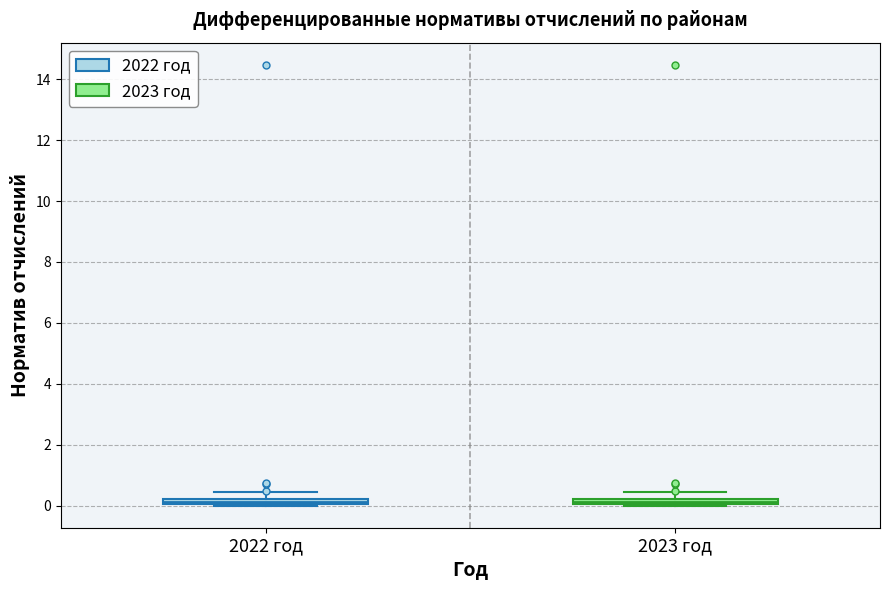

Where is the lower edge of the box for 2023 год on the y-axis? The values are not printed on the chart, so give them approximately, as read against the axis.

0.0